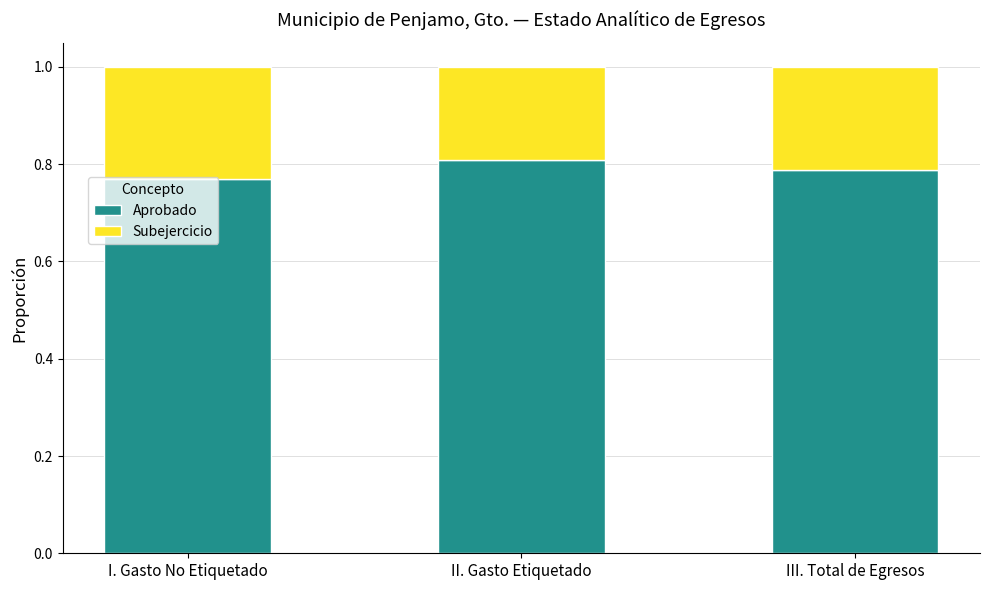

Count the Aprobado values in the range 0 to 1.

3